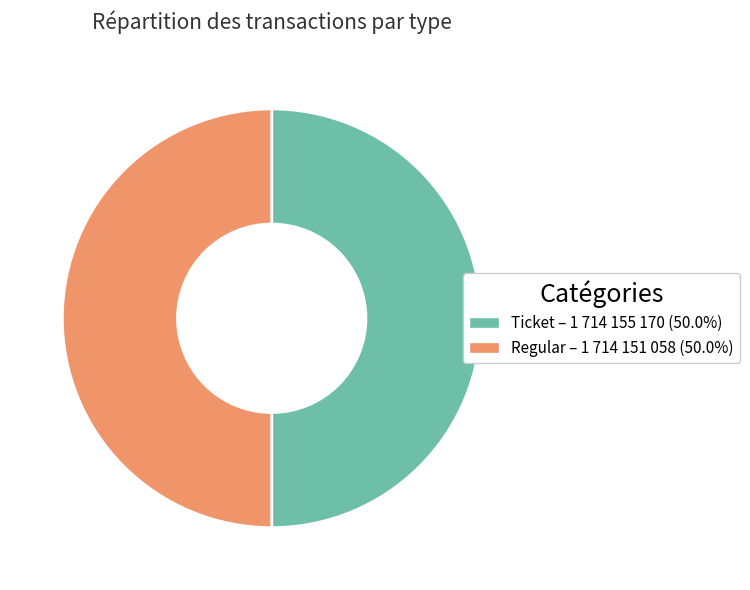

Count the number of slices in the pie.

2